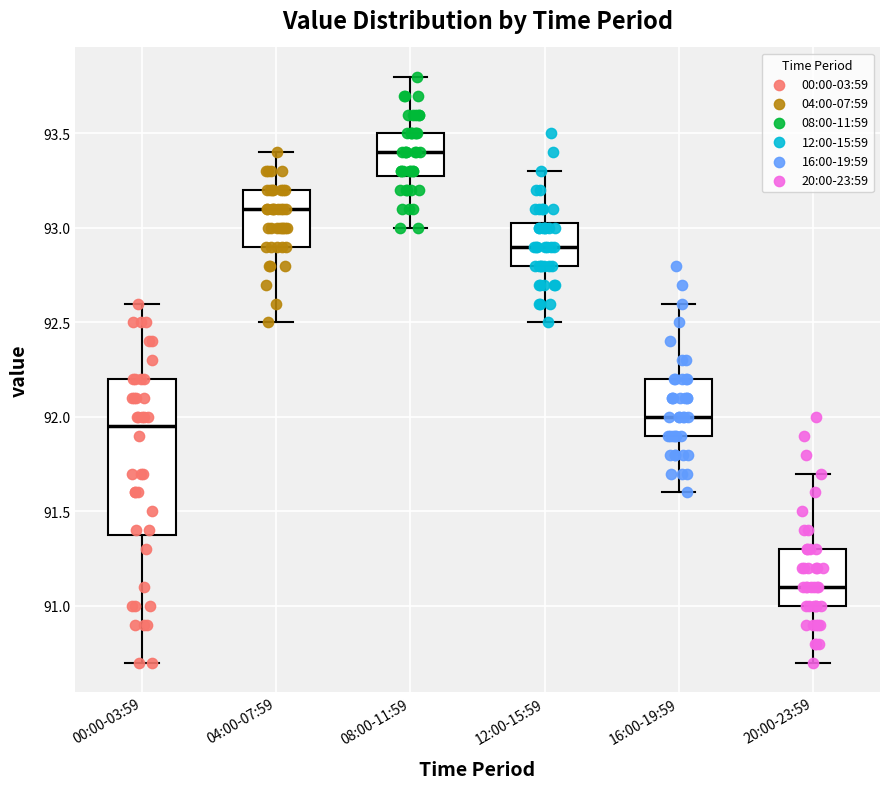

Which box has the lowest median line?

20:00-23:59